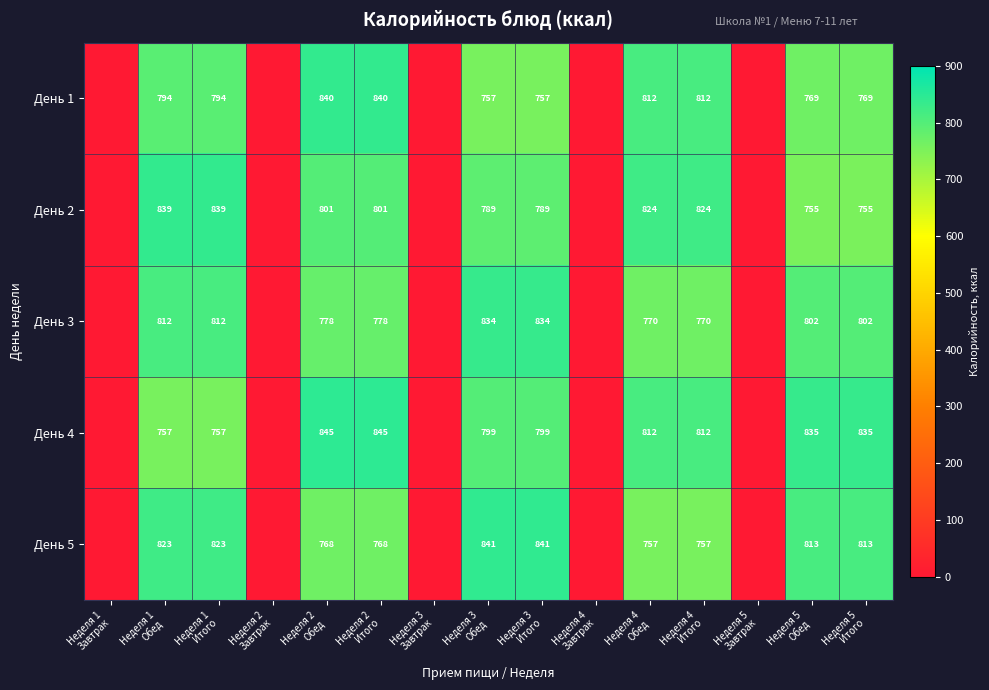

The value of День 5 at Неделя 1 Обед is 406.6. True or false?

False